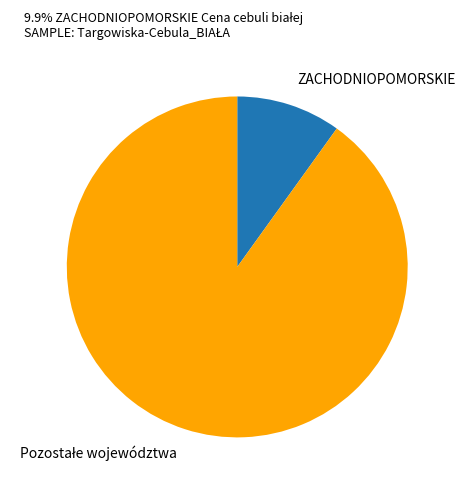

Which category has the smallest portion of the pie?

ZACHODNIOPOMORSKIE